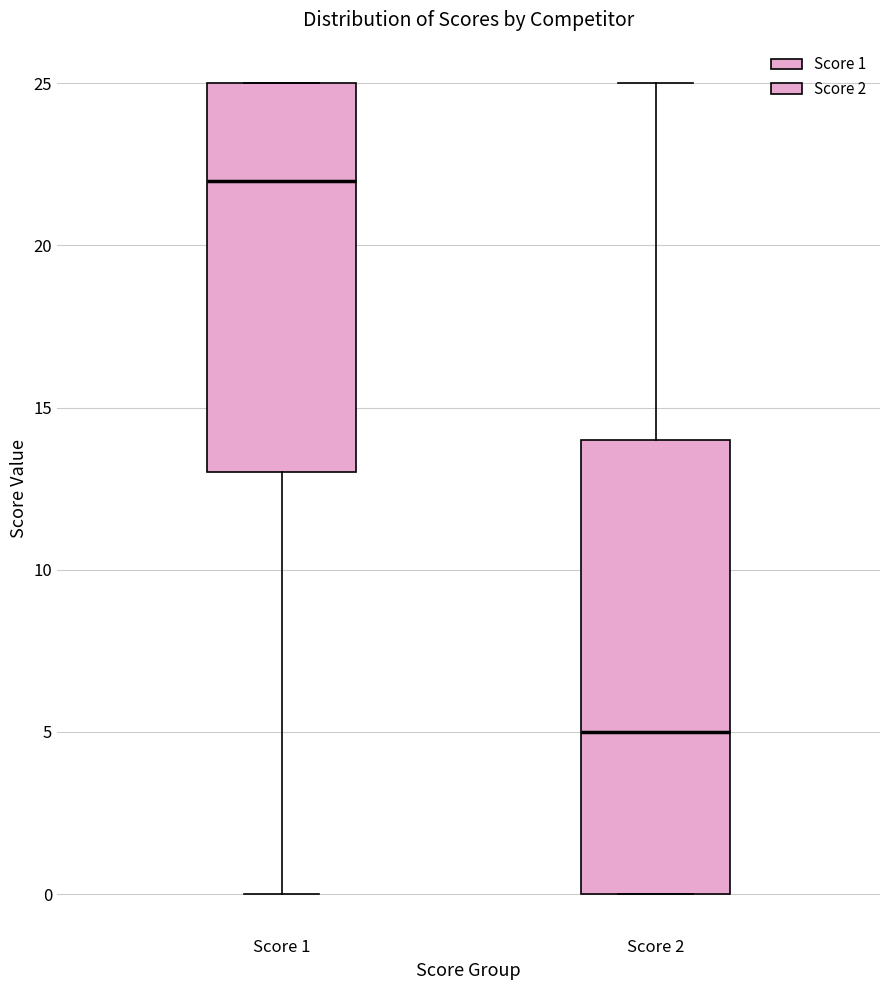

Reading left to right, transcribe this box plot: for each box, give where its median line is, the range the box spans, and where its two whiskers end, as read against the y-axis. The values are not printed on the chart, so give them approximately, as read against the axis.

Score 1: median 22, box 13 to 25, whiskers 0 to 25
Score 2: median 5, box 0 to 14, whiskers 0 to 25